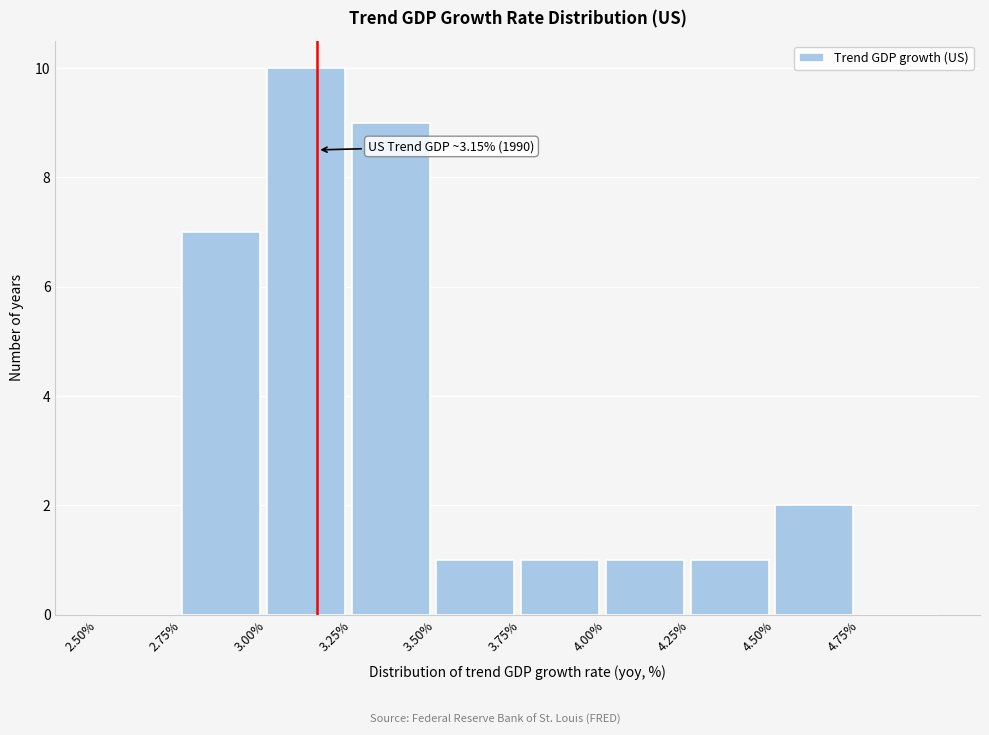

Over which range of the x-axis is the bar tallest?

3.00 to 3.25